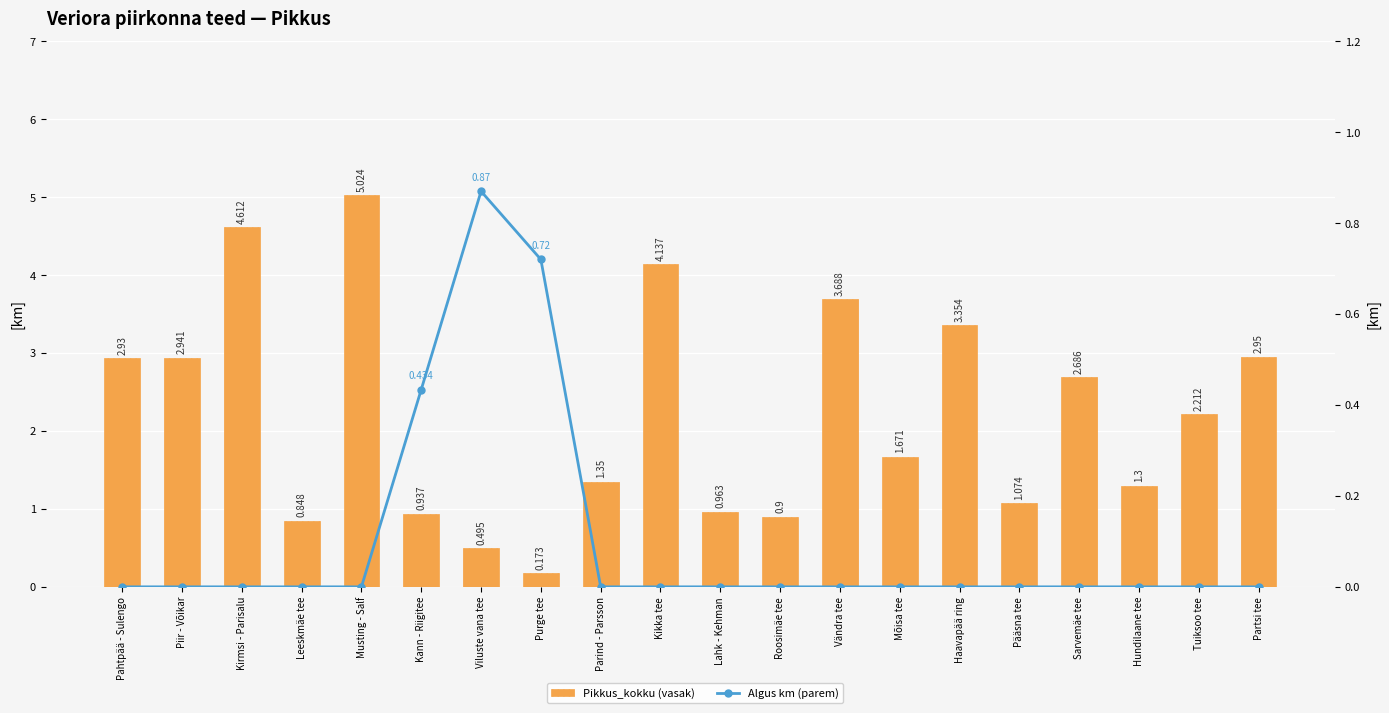

What is the difference between the maximum and minimum values in the Algus km (parem) series?

0.9